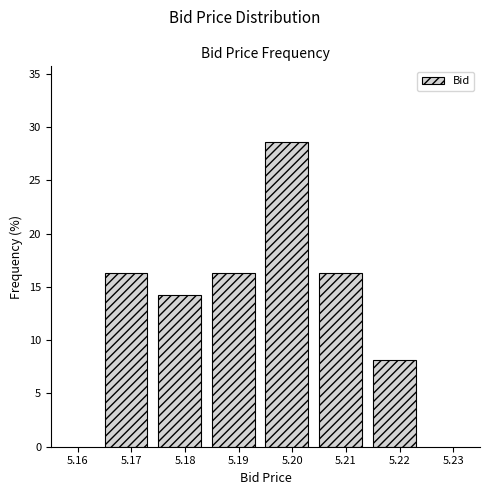

Reading left to right, list every bar in this chart as the range it spans on the x-axis followed by its height. The values are not printed on the chart, so give them approximately, as read against the axis.

5.165 to 5.175: 16.5
5.175 to 5.185: 14.5
5.185 to 5.195: 16.5
5.195 to 5.205: 28.5
5.205 to 5.215: 16.5
5.215 to 5.225: 8.0